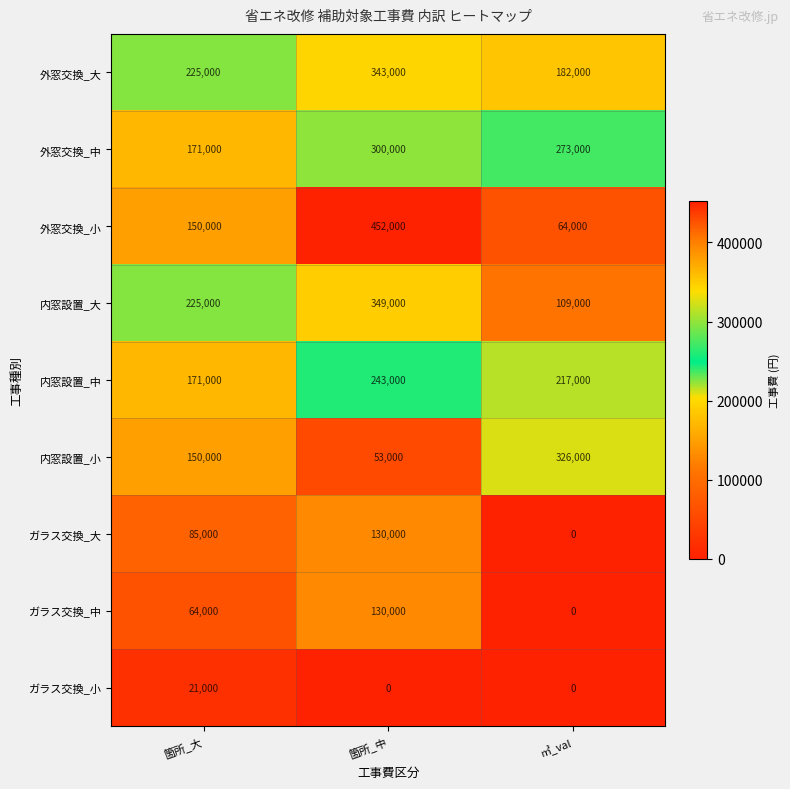

What is the spread (max minus min) of values at ㎥_val?

326000